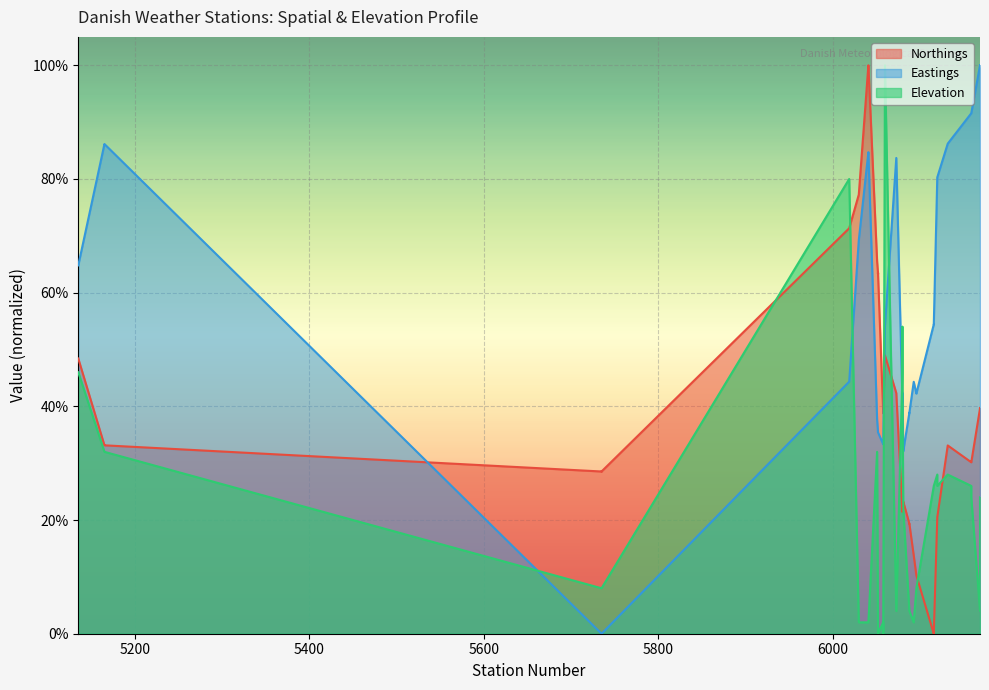

How many lines are shown in the chart?

3